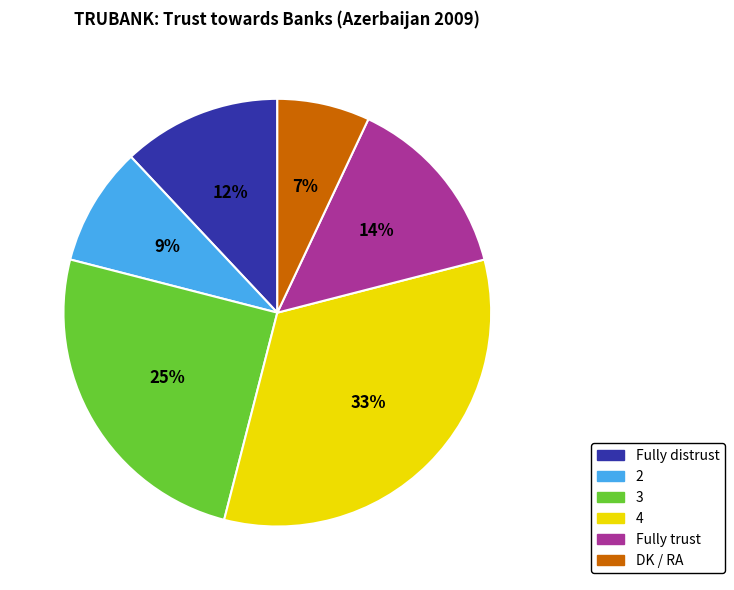

Is there a majority slice in this chart?

No